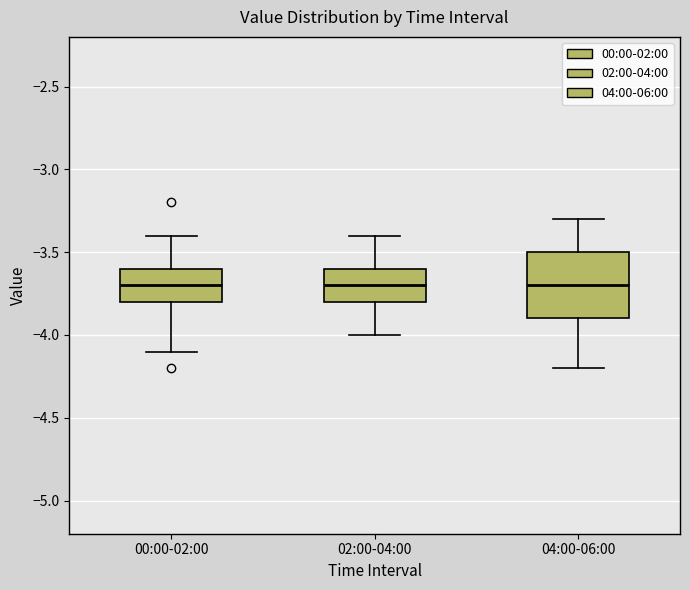

Reading left to right, read every box against the y-axis: the position of its median line, the range the box covers, and the ends of its whiskers. The values are not printed on the chart, so give them approximately, as read against the axis.

00:00-02:00: median -3.7, box -3.8 to -3.6, whiskers -4.1 to -3.4
02:00-04:00: median -3.7, box -3.8 to -3.6, whiskers -4.0 to -3.4
04:00-06:00: median -3.7, box -3.9 to -3.5, whiskers -4.2 to -3.3